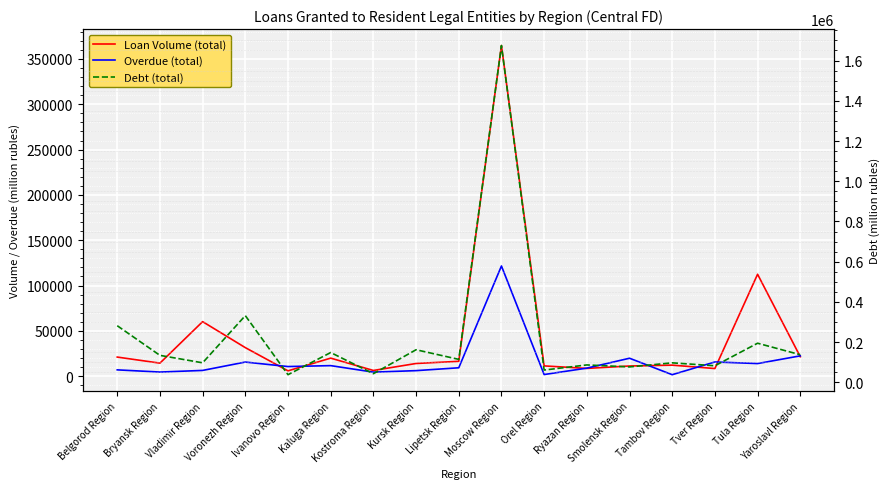

At which category does the chart reach its peak across all series?

Moscow Region